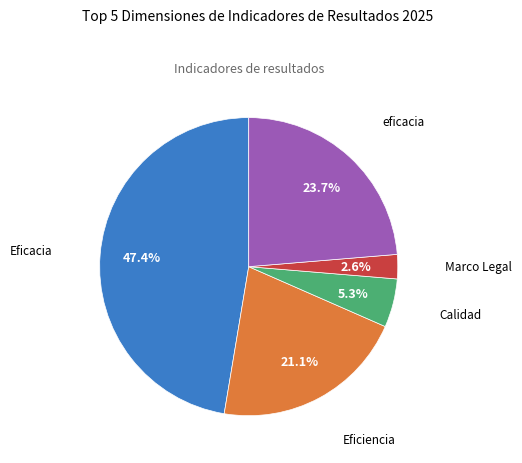

Does any single category account for the majority?

No